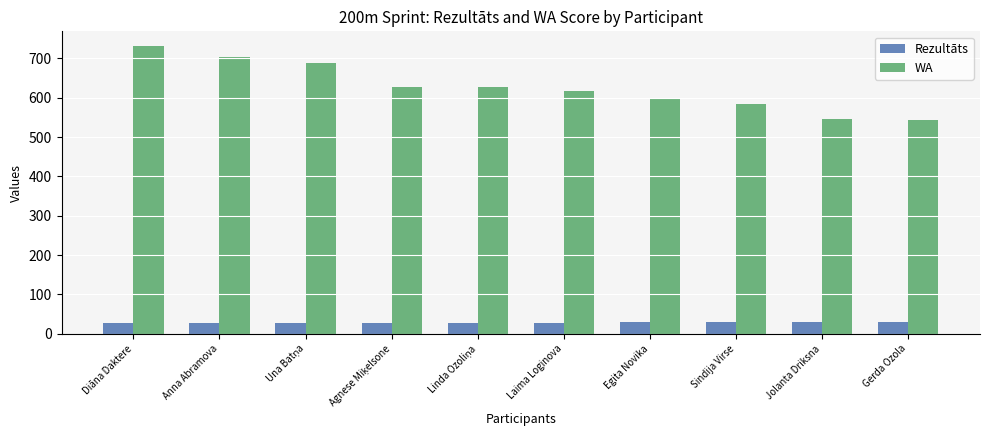

What is the average value of the Rezultāts series?

28.6